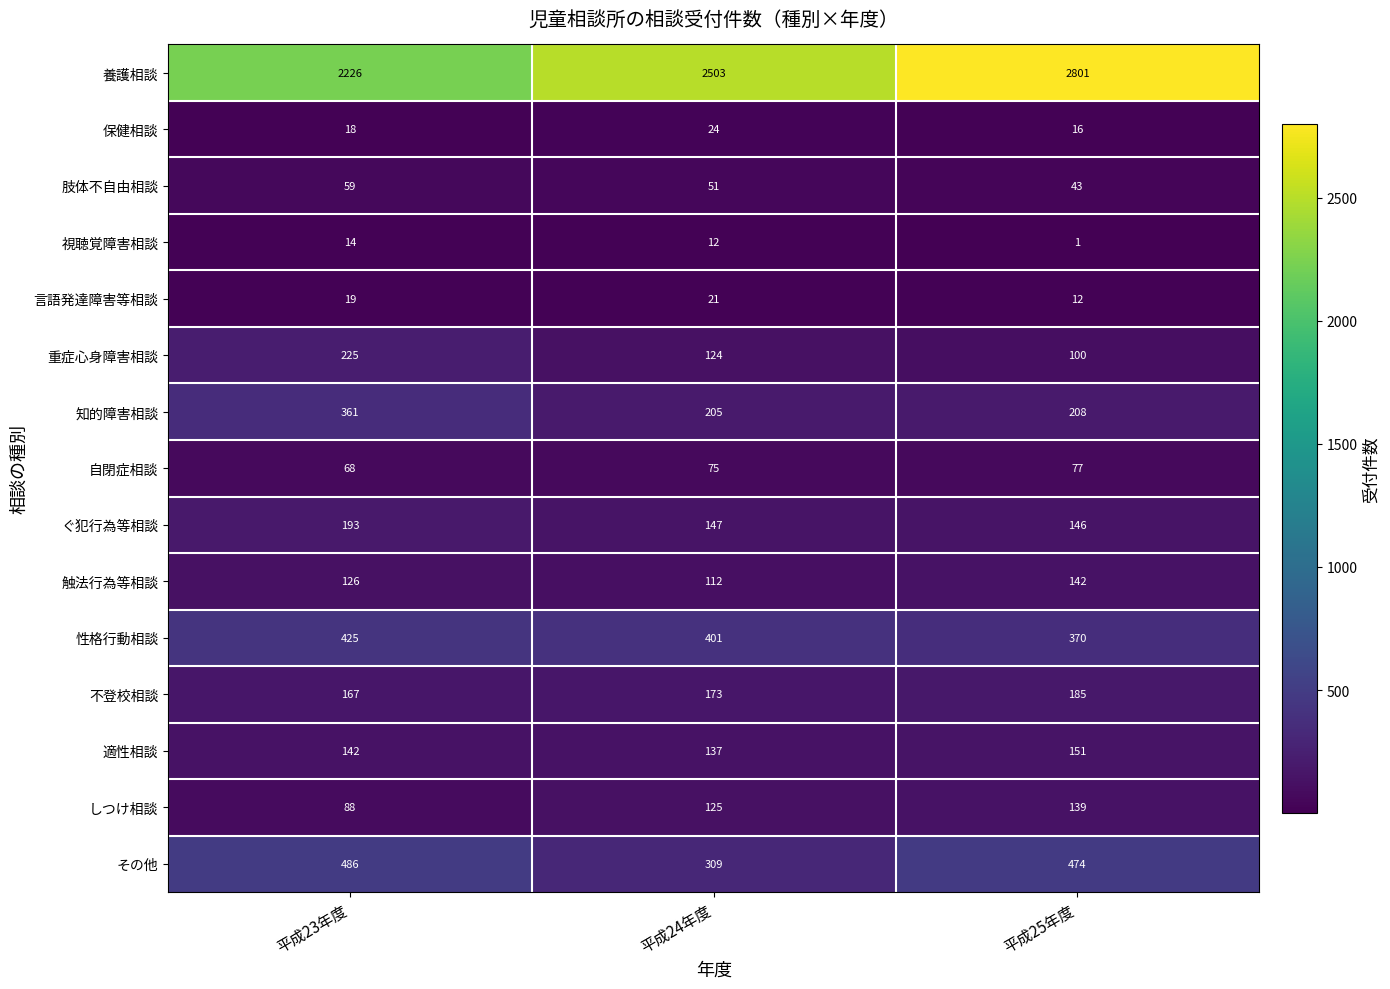

Is it true that ぐ犯行為等相談 equals 146 at 平成25年度?

True